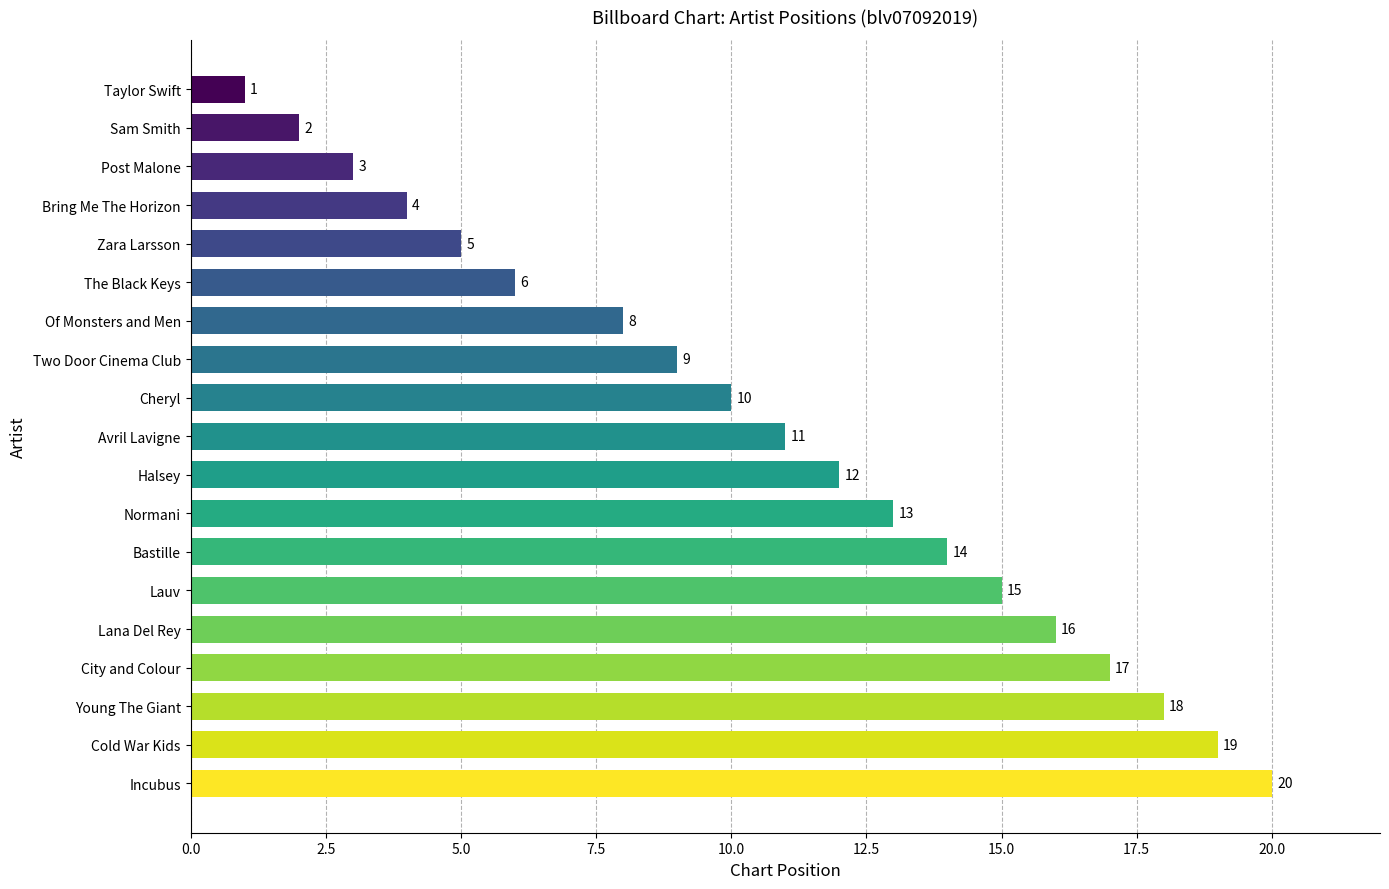

Are the bars horizontal?

Yes